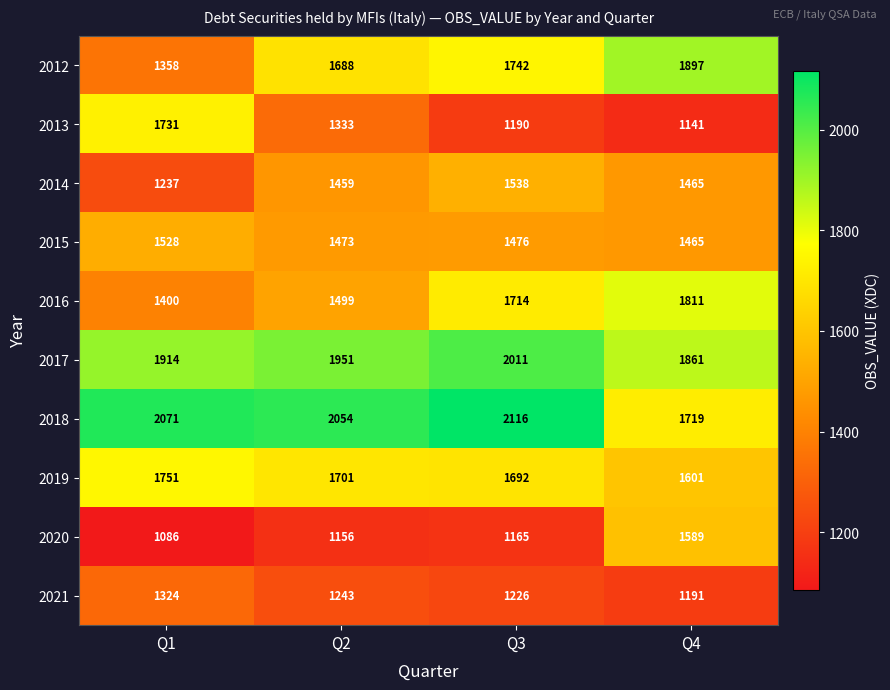

How many data points does each series have?

4